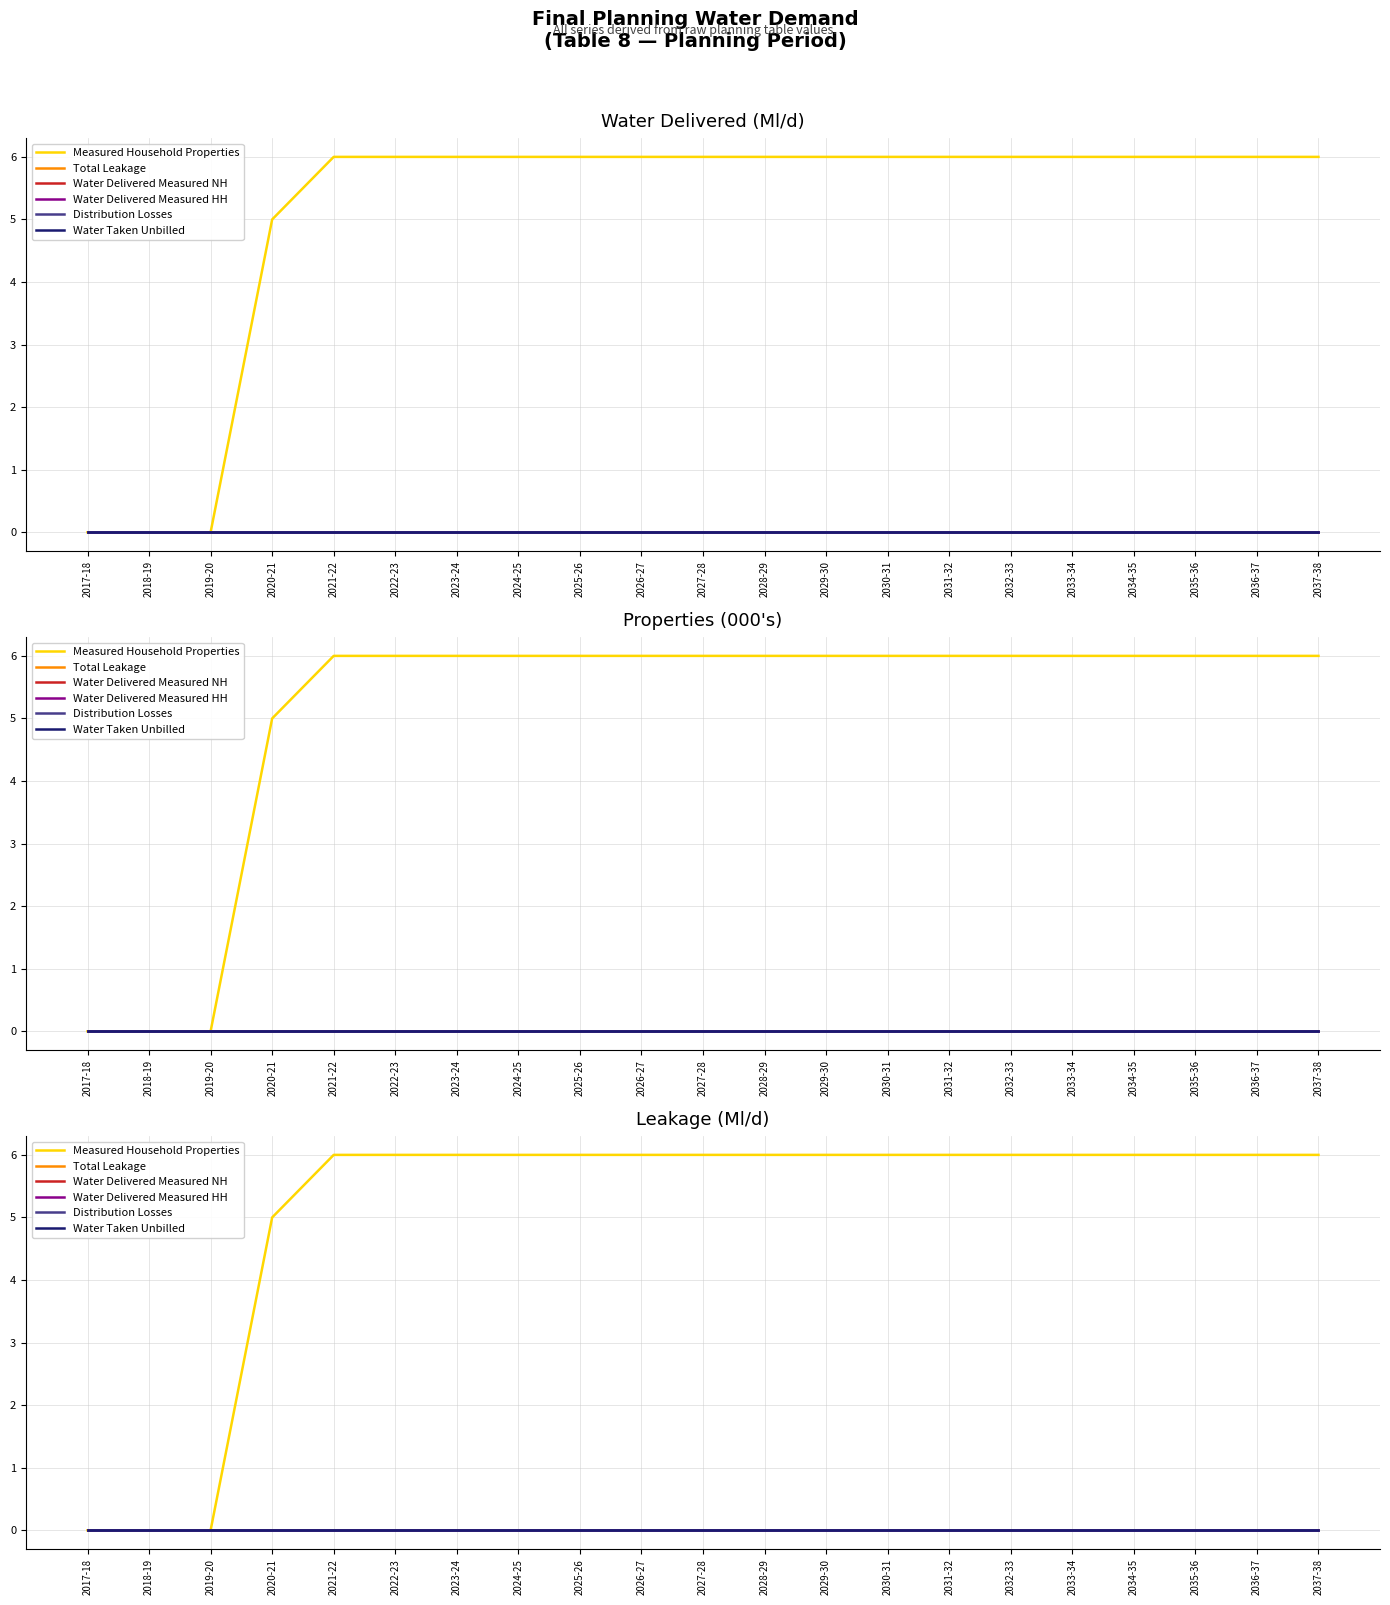

What is the label of the 10th point from the left?

2026-27